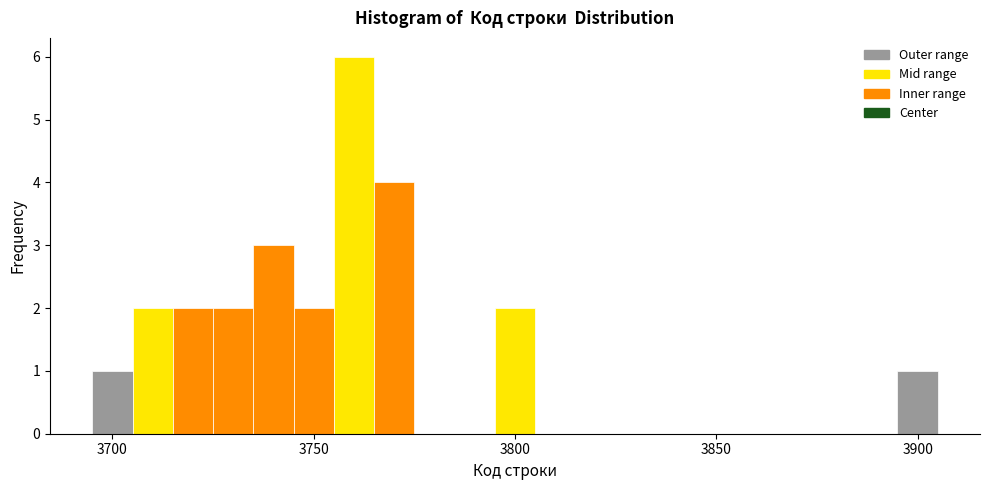

Around what value on the x-axis is the tallest bar? Give the approximate position of its centre, as read against the axis.

3760